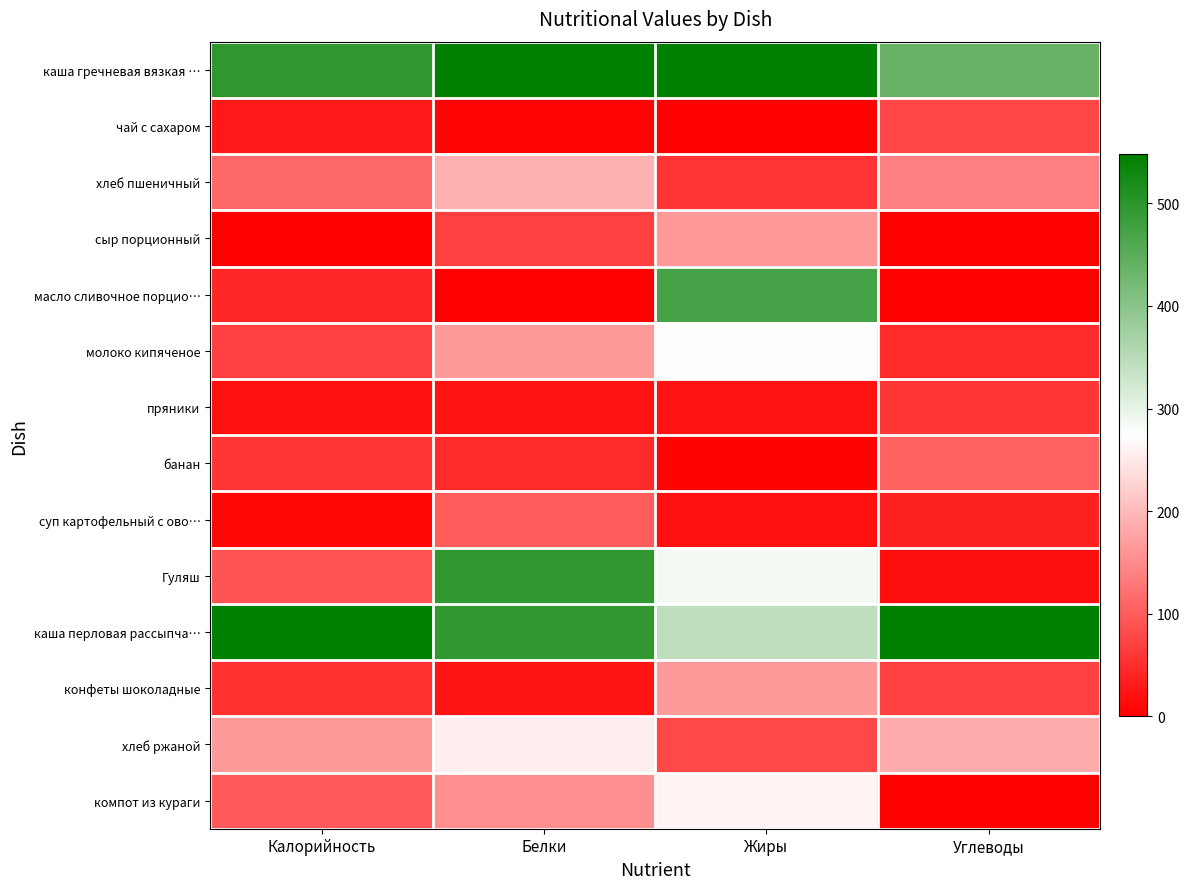

How many distinct data groups are displayed?

14